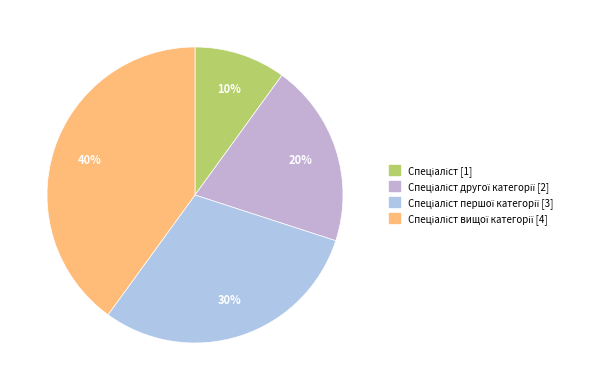

How many segments does this pie chart have?

4